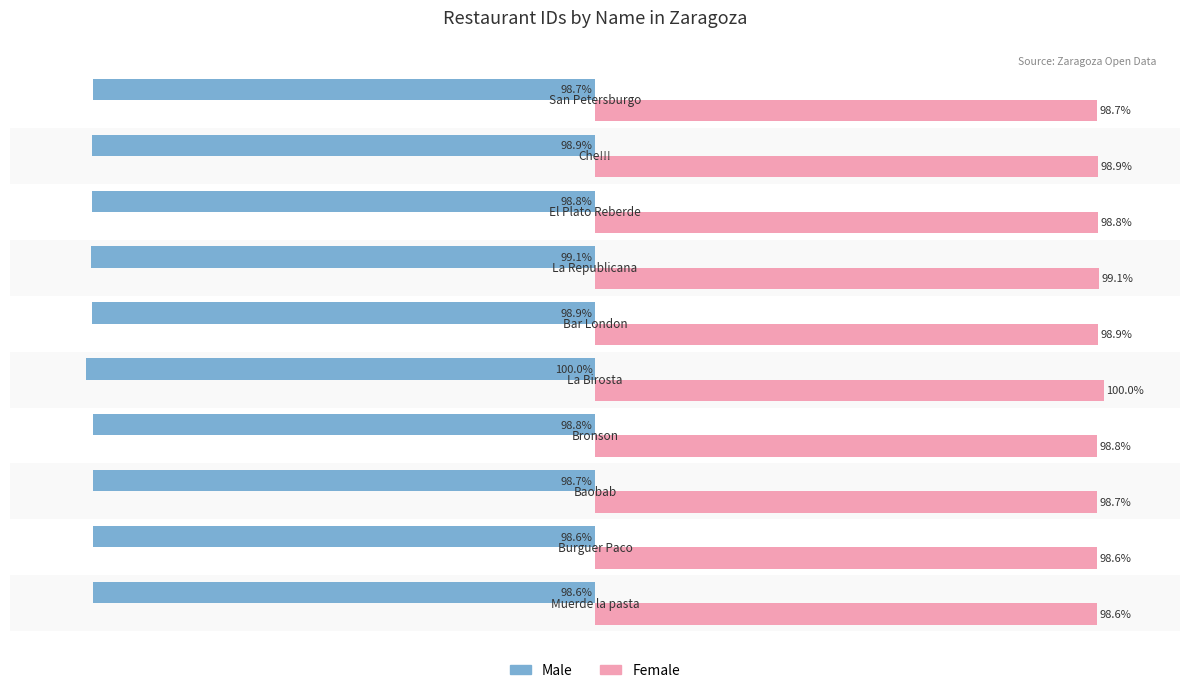

Rank the series by their average value, from lowest to highest.

Male, Female